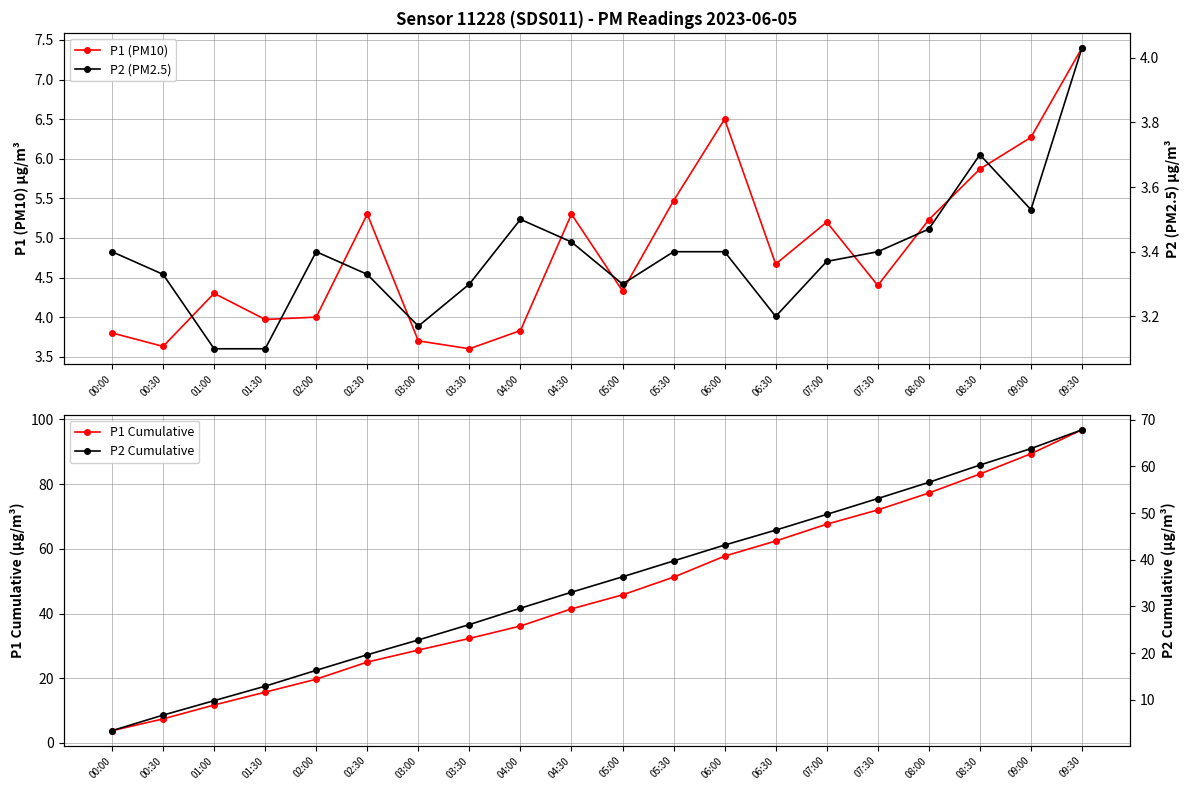

At which category does P1 (PM10) reach its first local peak?

01:00